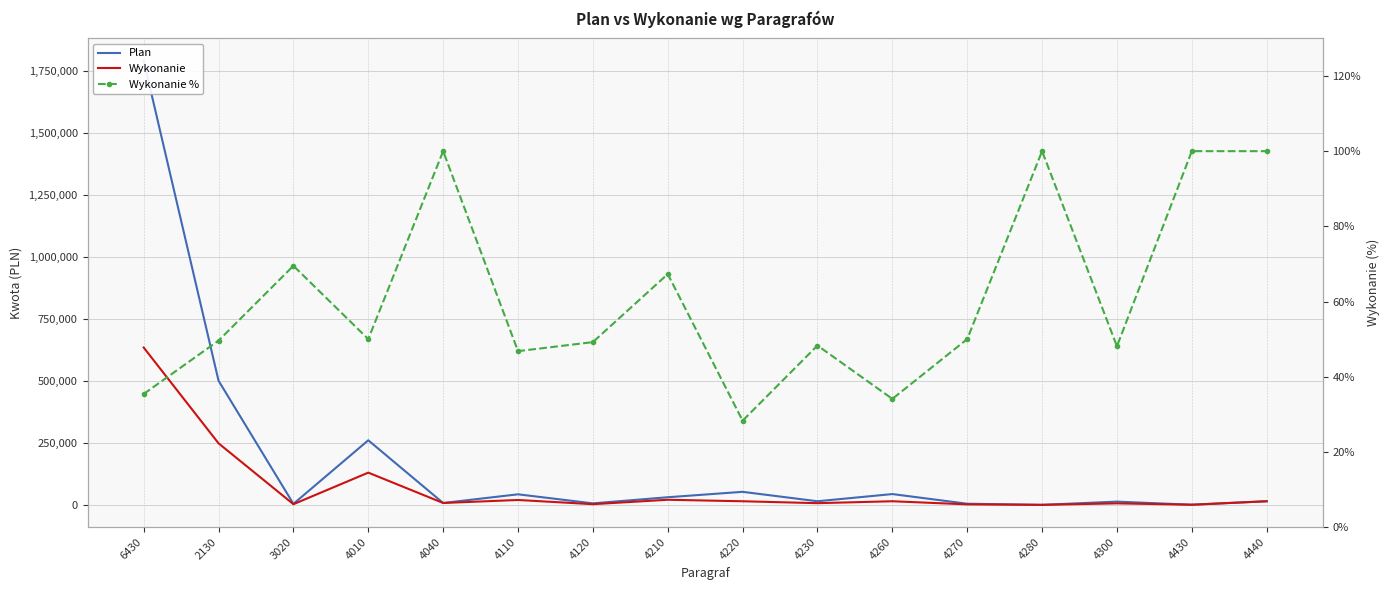

How many data points in Wykonanie % are less than 50?

8